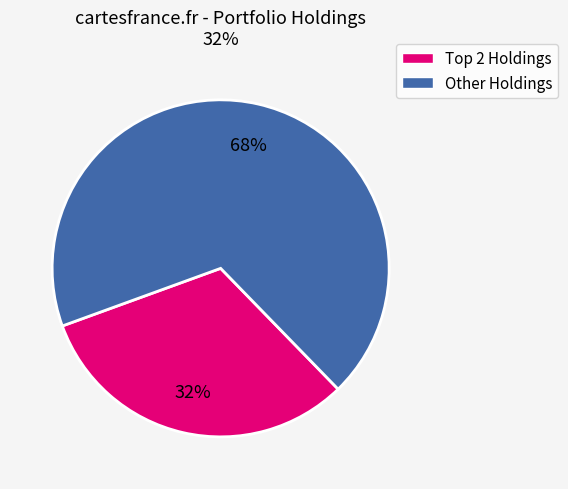

Which slice is the largest?

Other Holdings